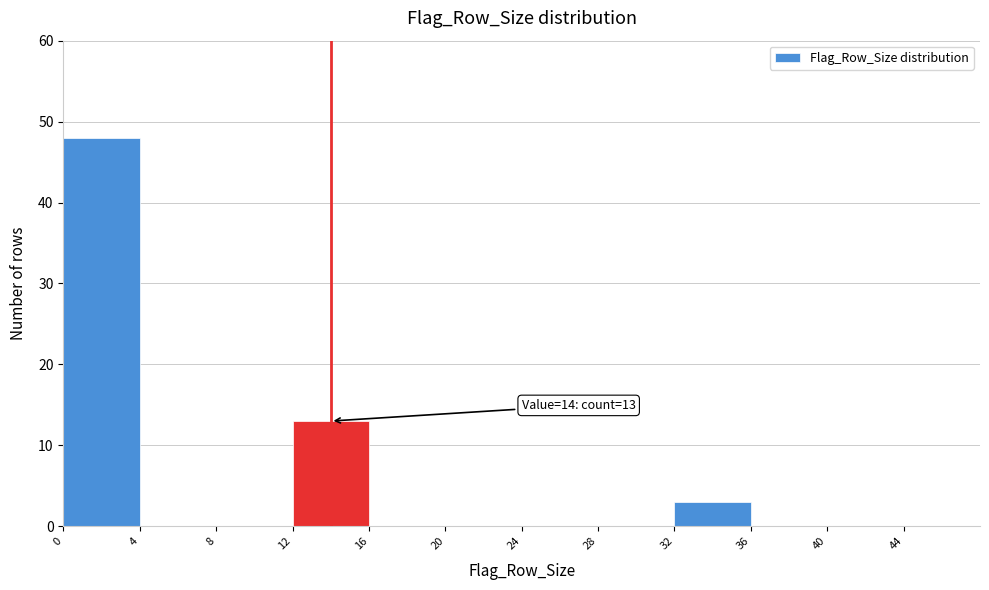

Which range on the x-axis has the tallest bar?

0 to 4